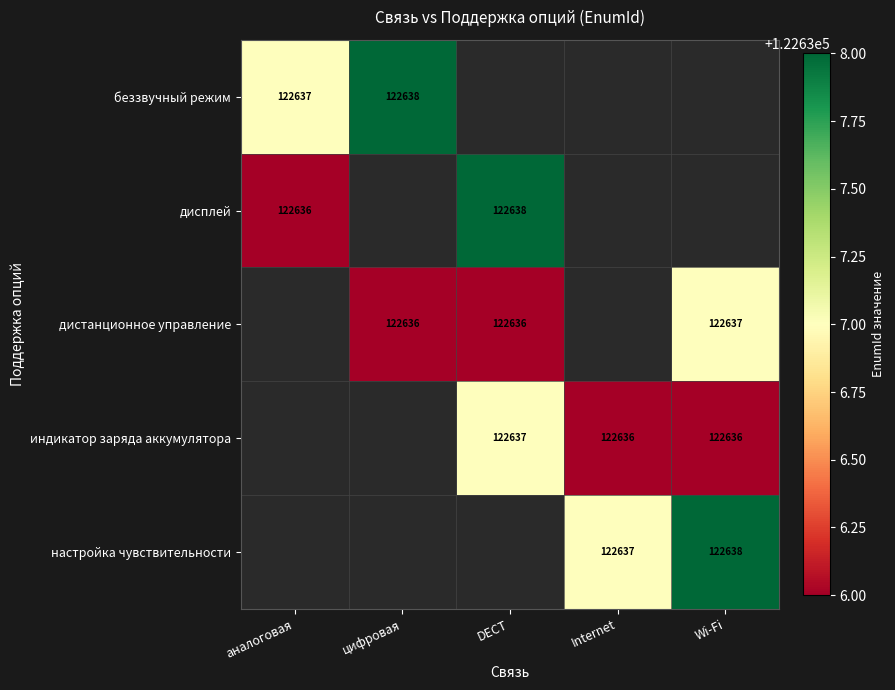

True or false: индикатор заряда аккумулятора has a value of 164623 at Wi-Fi.

False